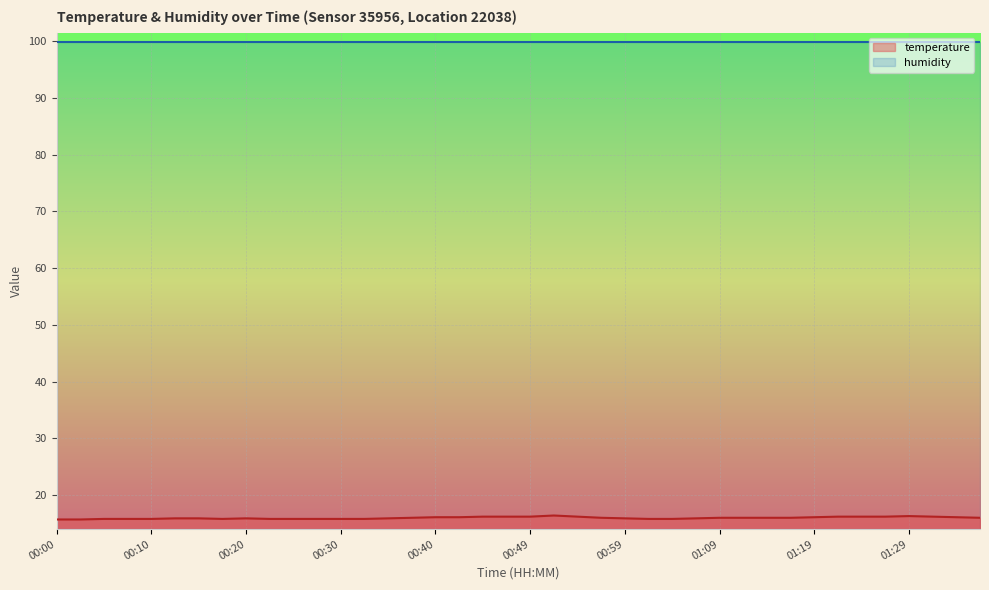

Count the values in the range 15 to 16.

26